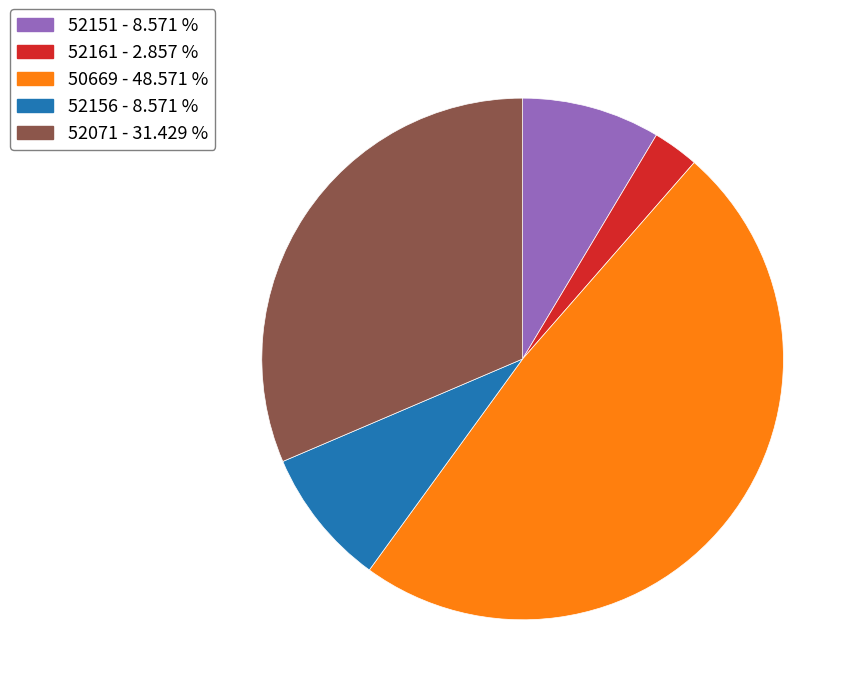

True or false: 52156 accounts for 9% of the total.

True